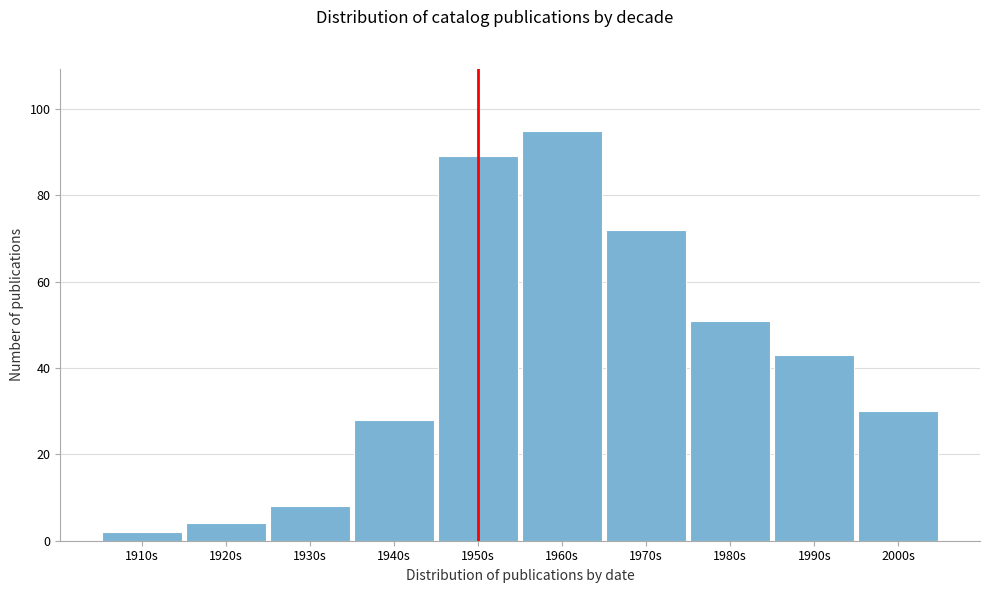

Reading left to right, extract all data points from this chart.

2	4	8	28	89	95	72	51	43	30